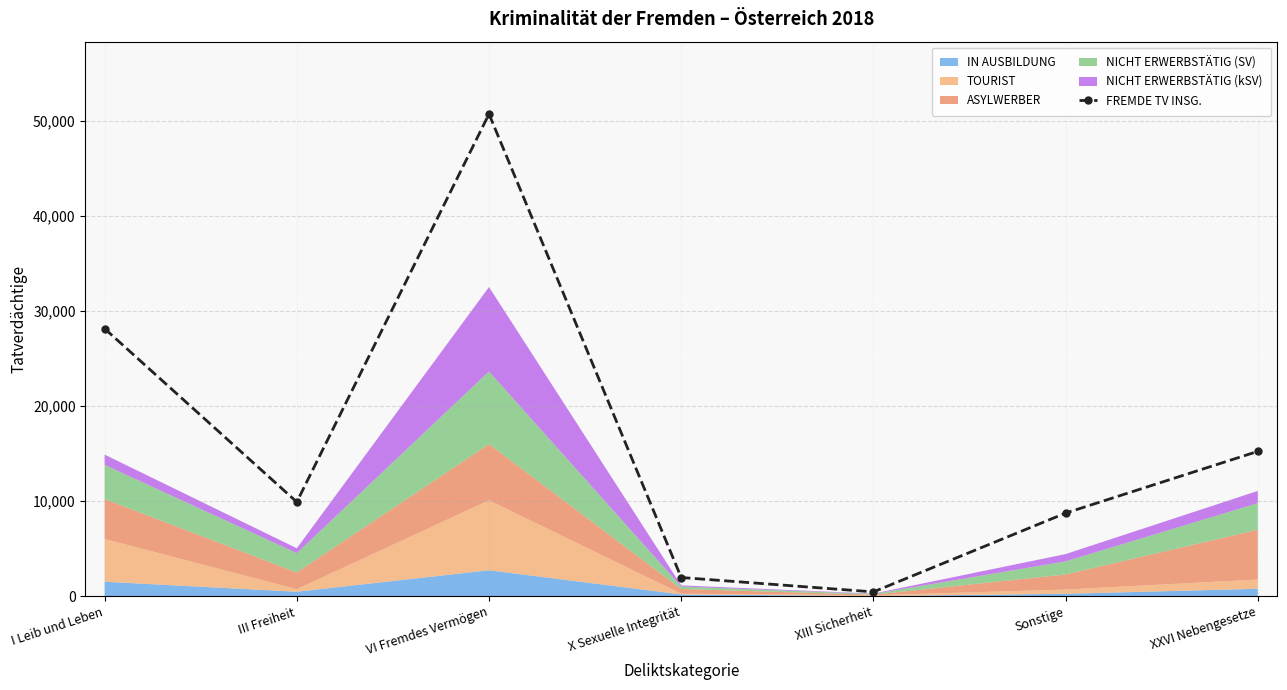

List the labels in order of value, smallest first.

XIII Sicherheit, X Sexuelle Integrität, Sonstige, III Freiheit, XXVI Nebengesetze, I Leib und Leben, VI Fremdes Vermögen